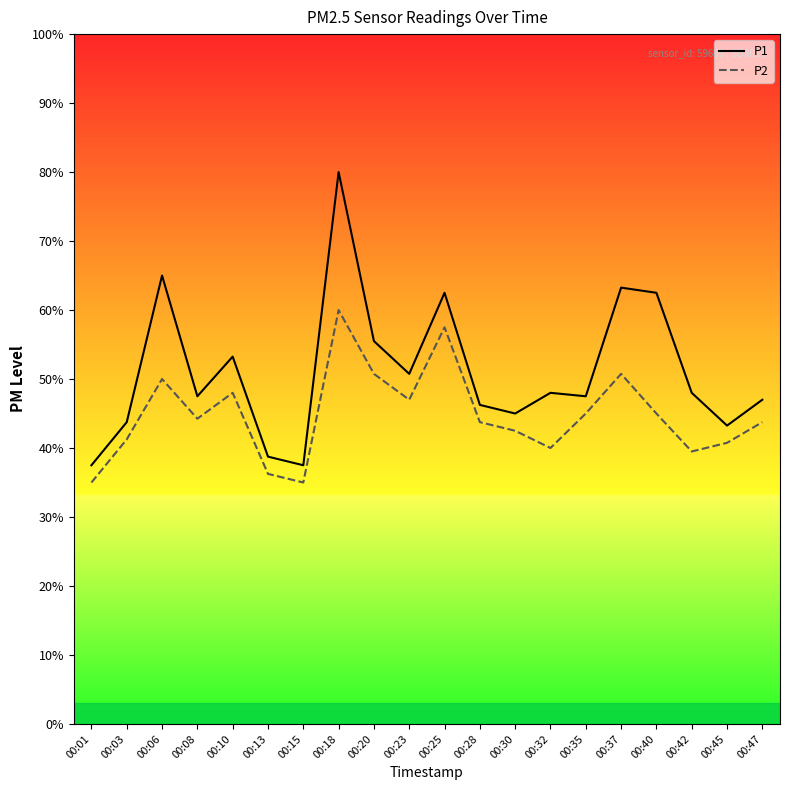

True or false: P1 and P2 intersect in this chart.

False